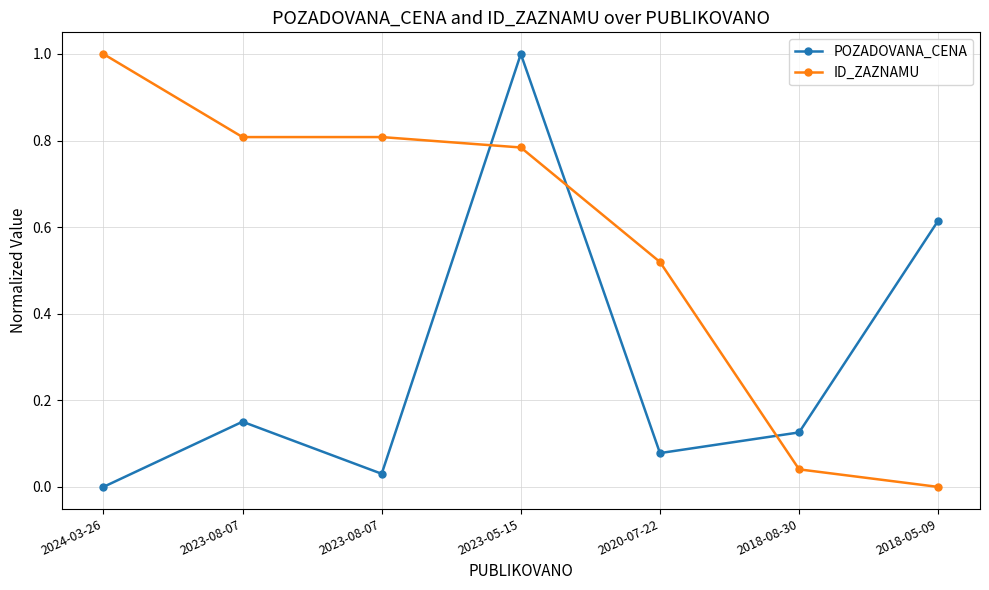

The POZADOVANA_CENA series shows 0.0 at 2020-07-22. True or false?

False